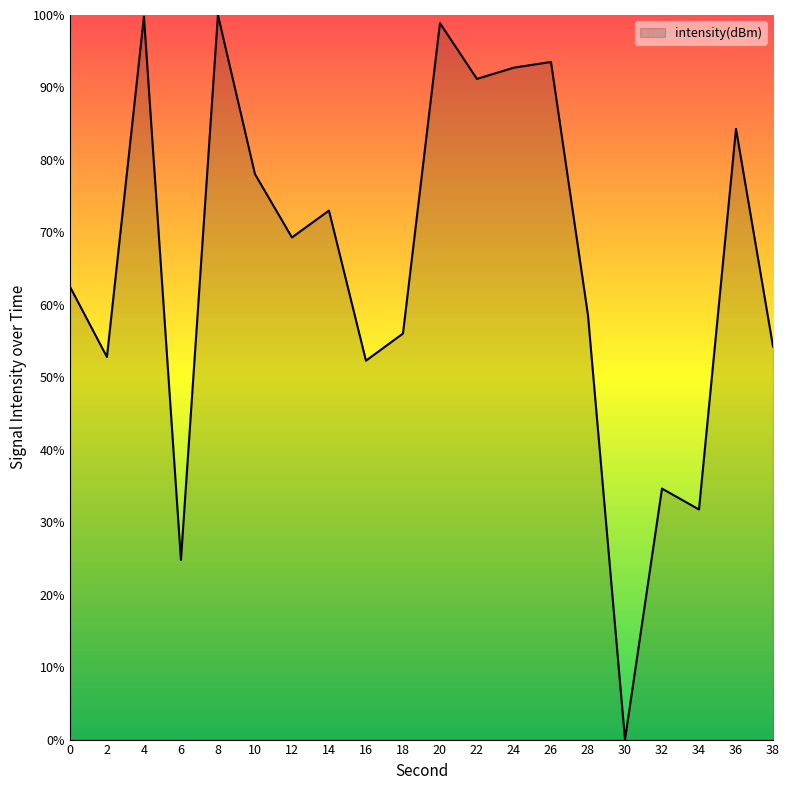

The chart shows a value of 131.0 at 14. True or false?

False